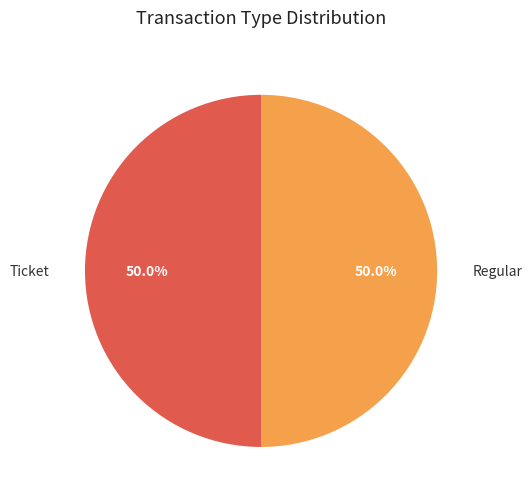

What is the ratio of the value at Ticket to the value at Regular?

1.0